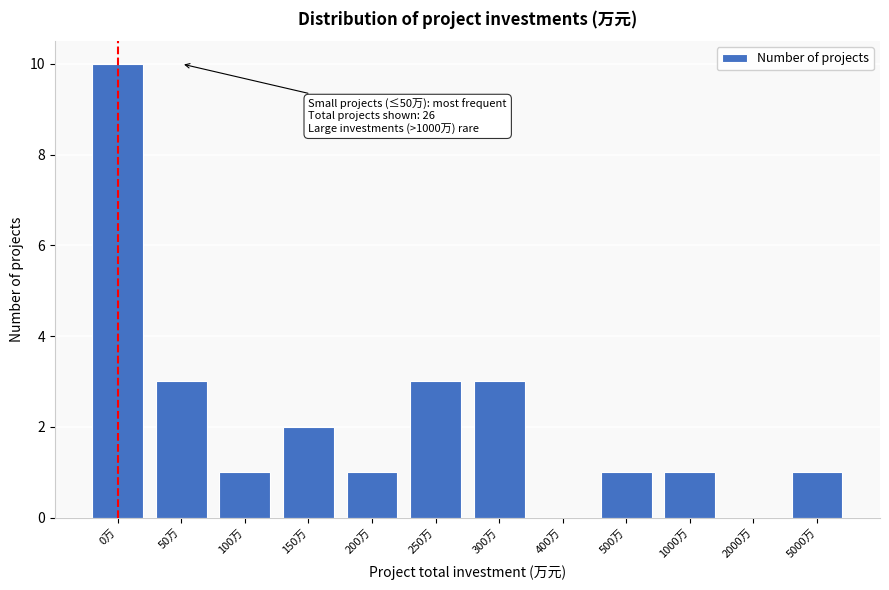

Reading left to right, list all the values displayed in this chart.

0万=10	50万=3	100万=1	150万=2	200万=1	250万=3	300万=3	400万=0	500万=1	1000万=1	2000万=0	5000万=1